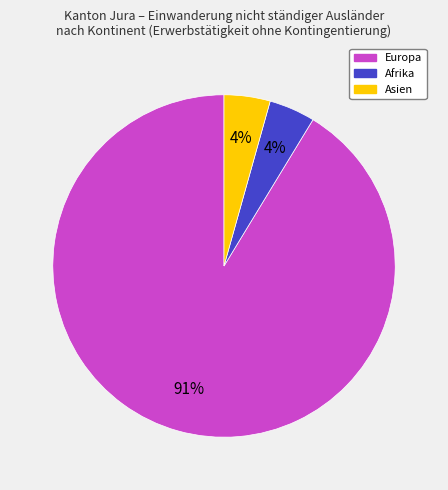

Does any single category account for the majority?

Yes